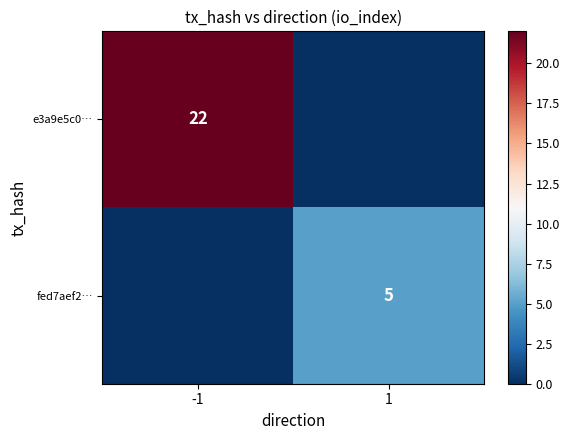

What is the sum of all e3a9e5c0… values?

22